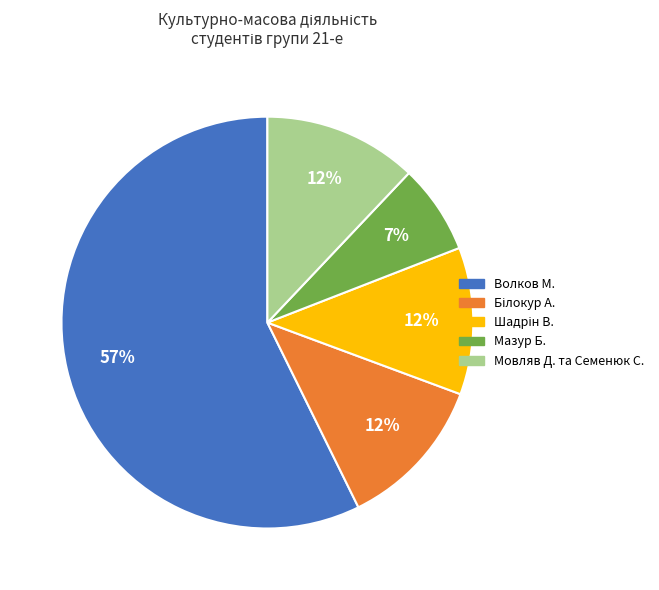

Does any single category account for the majority?

Yes